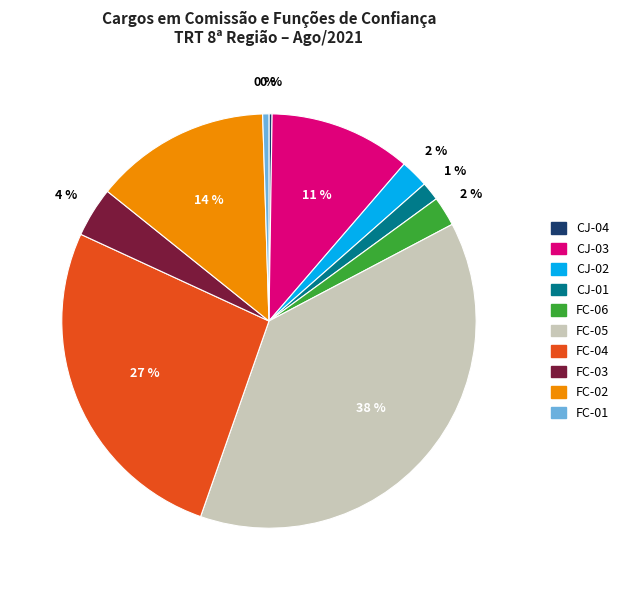

To the nearest percent, what is the difference between the CJ-02 and CJ-03 slice percentages?

9%